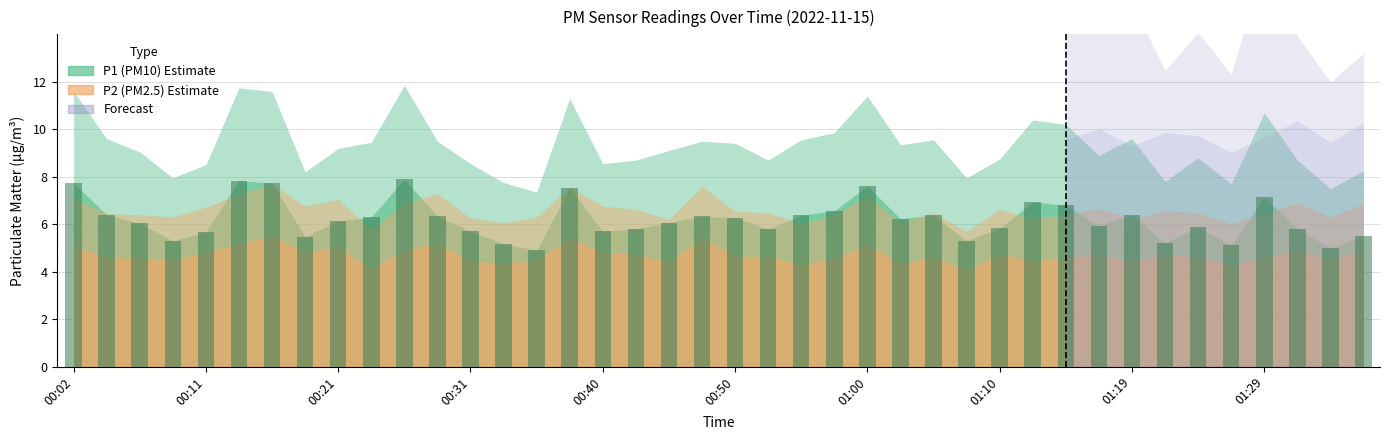

What is the value of the 30th bar from the left?

6.9